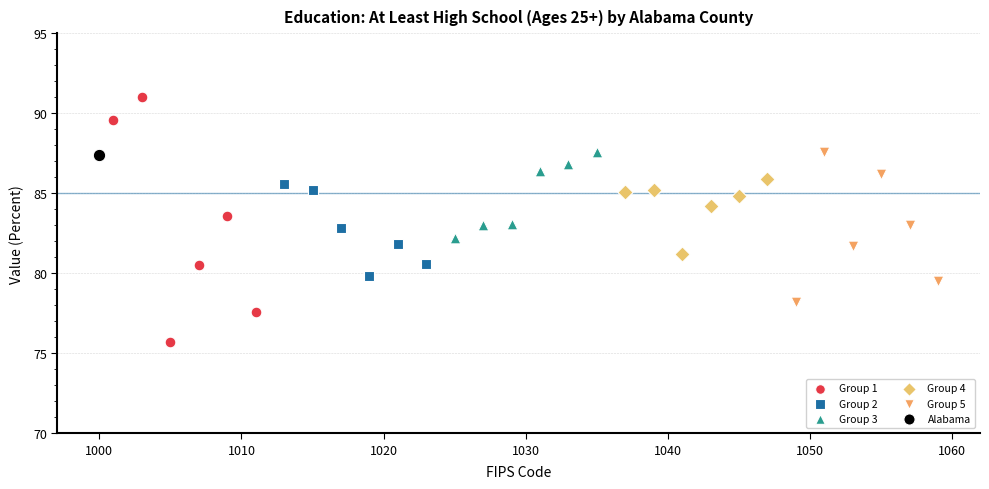

What are all the series names shown in the legend?

Group 1, Group 2, Group 3, Group 4, Group 5, Alabama